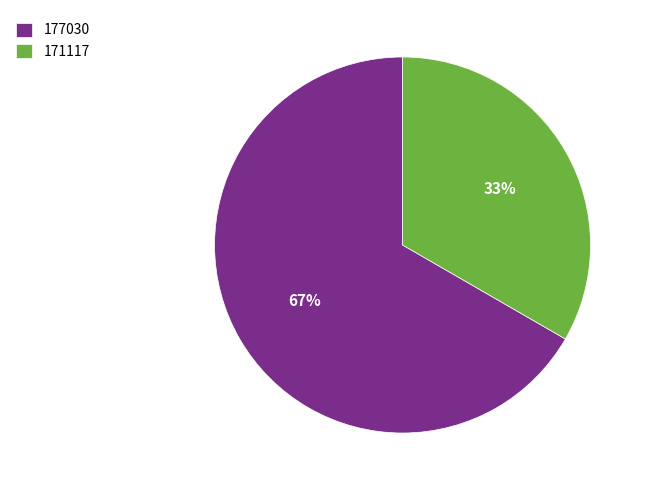

To the nearest percent, what is the combined percentage of 171117 and 177030?

100%